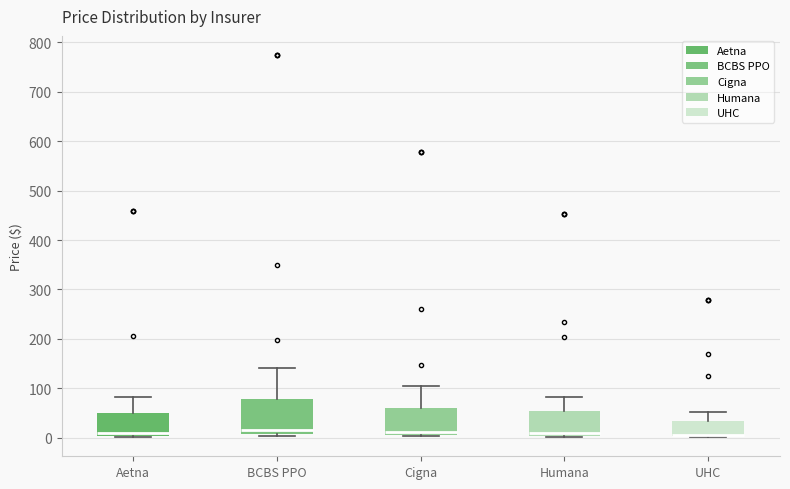

Where is the lower edge of the box for UHC on the y-axis? The values are not printed on the chart, so give them approximately, as read against the axis.

0